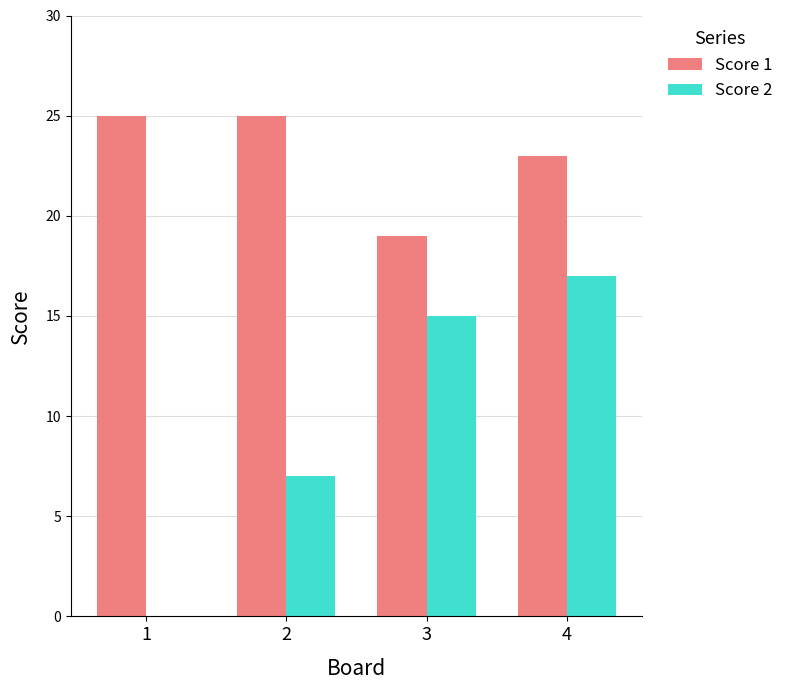

Between 1 and 2, which series saw the biggest shift?

Score 2